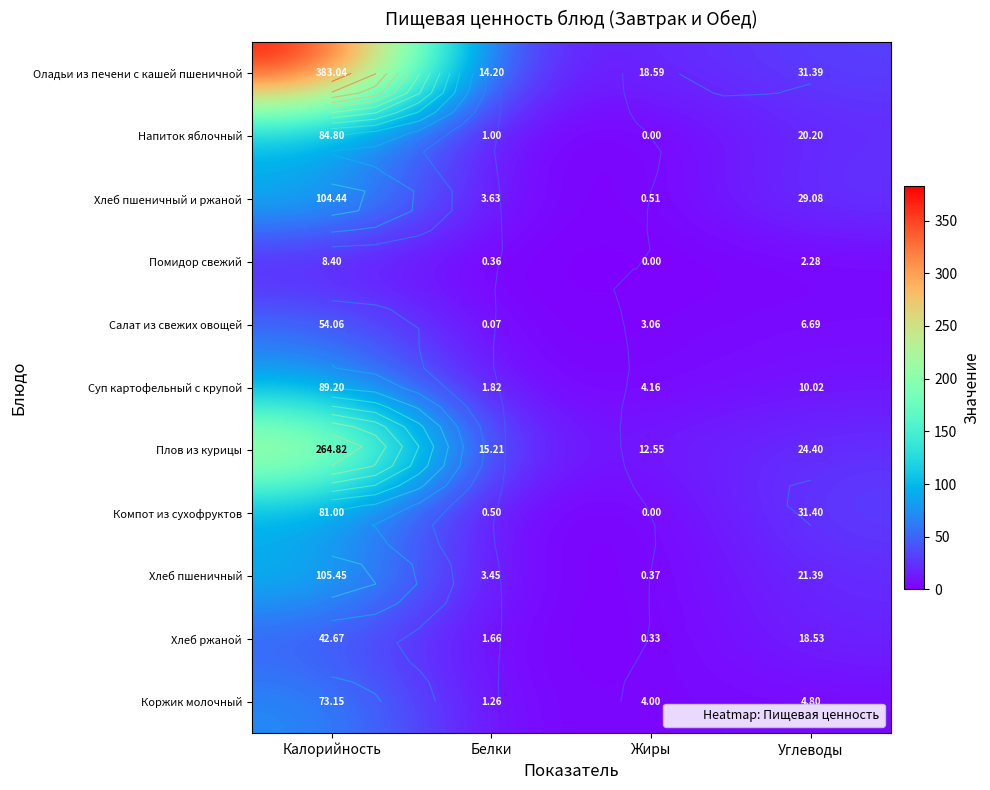

Is it true that Суп картофельный с крупой equals 37.8 at Калорийность?

False